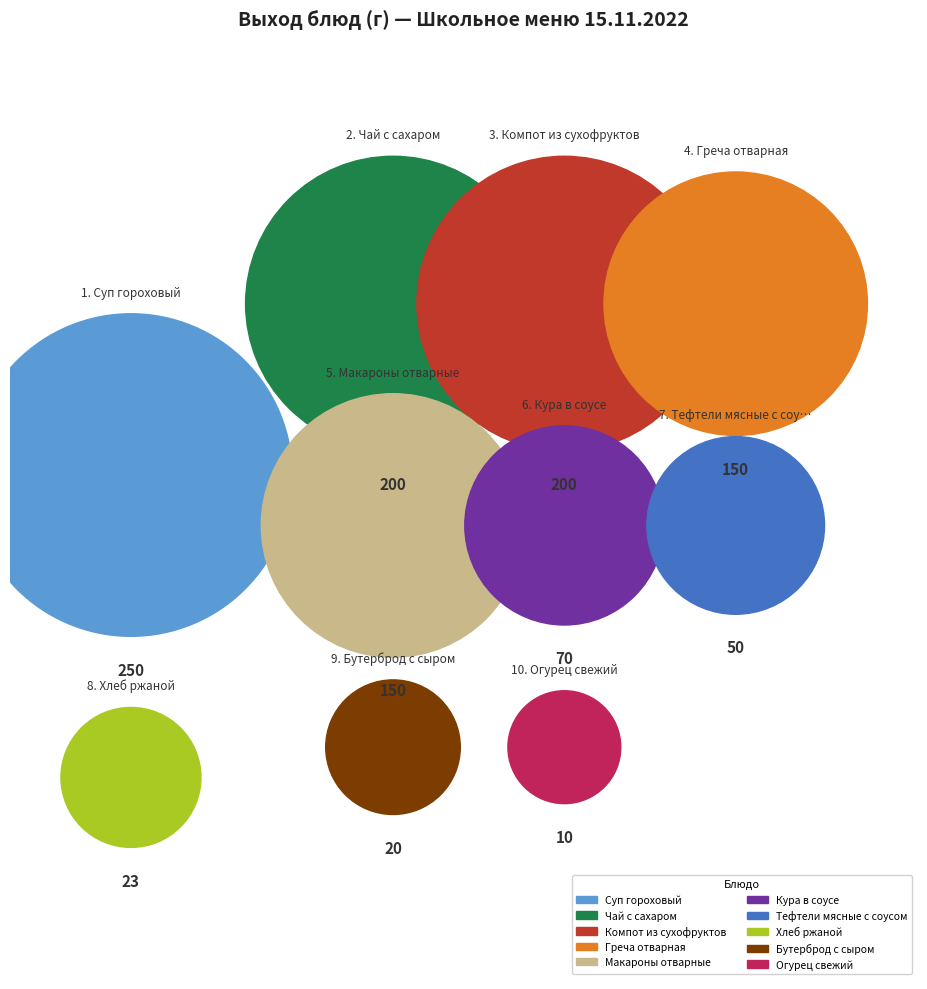

The Кура в соусе slice represents 6% of the pie. True or false?

True